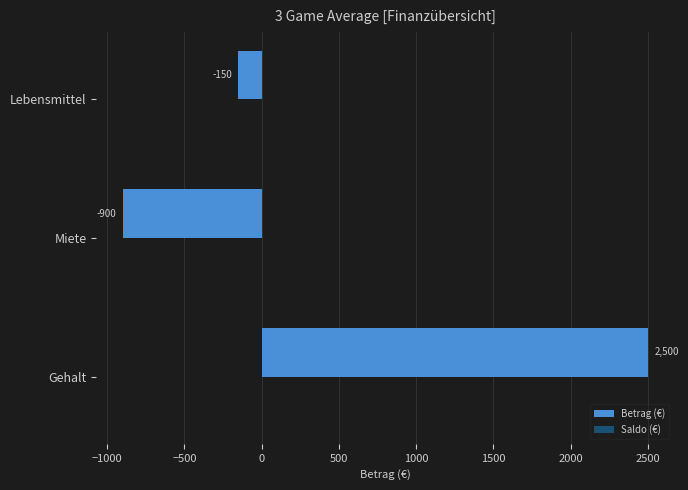

List the labels in order of value, smallest first.

Miete, Lebensmittel, Gehalt